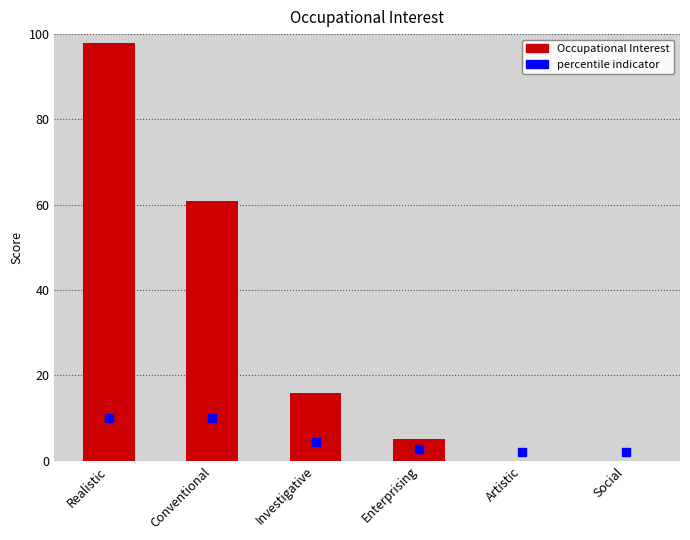

Count the number of categories in the chart.

6